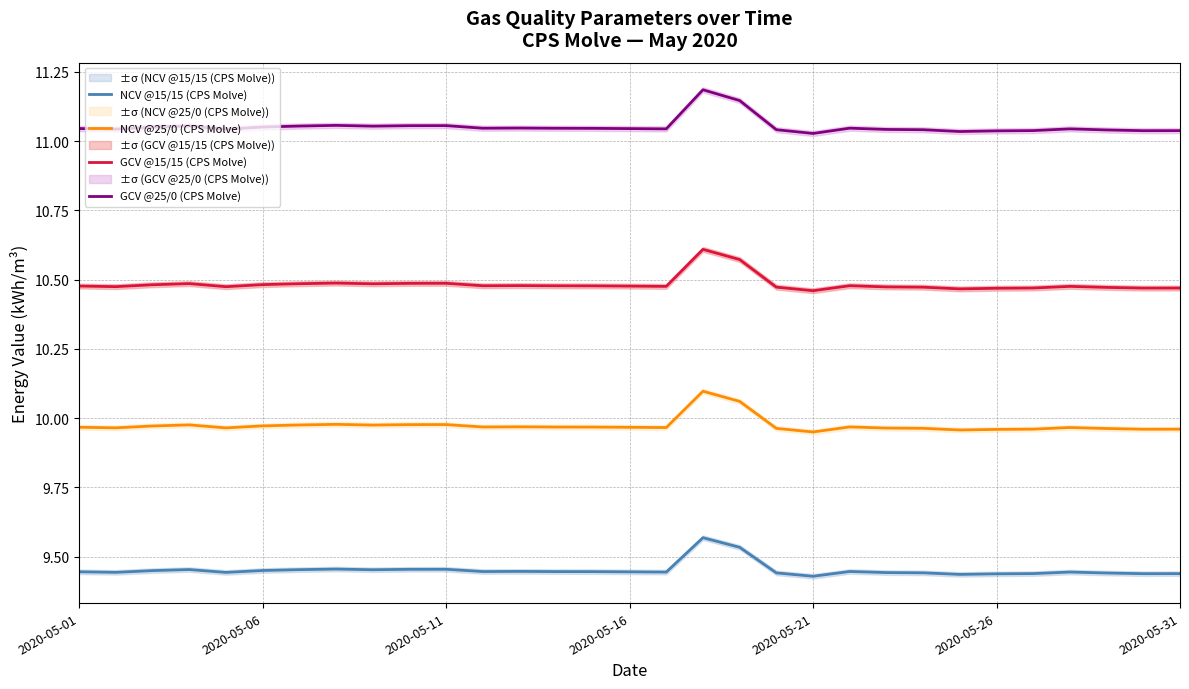

Reading right to left, transcribe all the data shown in this chart.

NCV @15/15 (CPS Molve): 9.4	9.4	9.4	9.4	9.4	9.4	9.4	9.4	9.4	9.4	9.4	9.4	9.5	9.6	9.4	9.4	9.4	9.4	9.4	9.4	9.5	9.5	9.5	9.5	9.5	9.5	9.4	9.5	9.4	9.4	9.4
NCV @25/0 (CPS Molve): 10.0	10.0	10.0	10.0	10.0	10.0	10.0	10.0	10.0	10.0	10.0	10.0	10.1	10.1	10.0	10.0	10.0	10.0	10.0	10.0	10.0	10.0	10.0	10.0	10.0	10.0	10.0	10.0	10.0	10.0	10.0
GCV @15/15 (CPS Molve): 10.5	10.5	10.5	10.5	10.5	10.5	10.5	10.5	10.5	10.5	10.5	10.5	10.6	10.6	10.5	10.5	10.5	10.5	10.5	10.5	10.5	10.5	10.5	10.5	10.5	10.5	10.5	10.5	10.5	10.5	10.5
GCV @25/0 (CPS Molve): 11.0	11.0	11.0	11.0	11.0	11.0	11.0	11.0	11.0	11.0	11.0	11.0	11.1	11.2	11.0	11.0	11.0	11.0	11.0	11.0	11.1	11.1	11.1	11.1	11.1	11.1	11.0	11.1	11.1	11.0	11.0